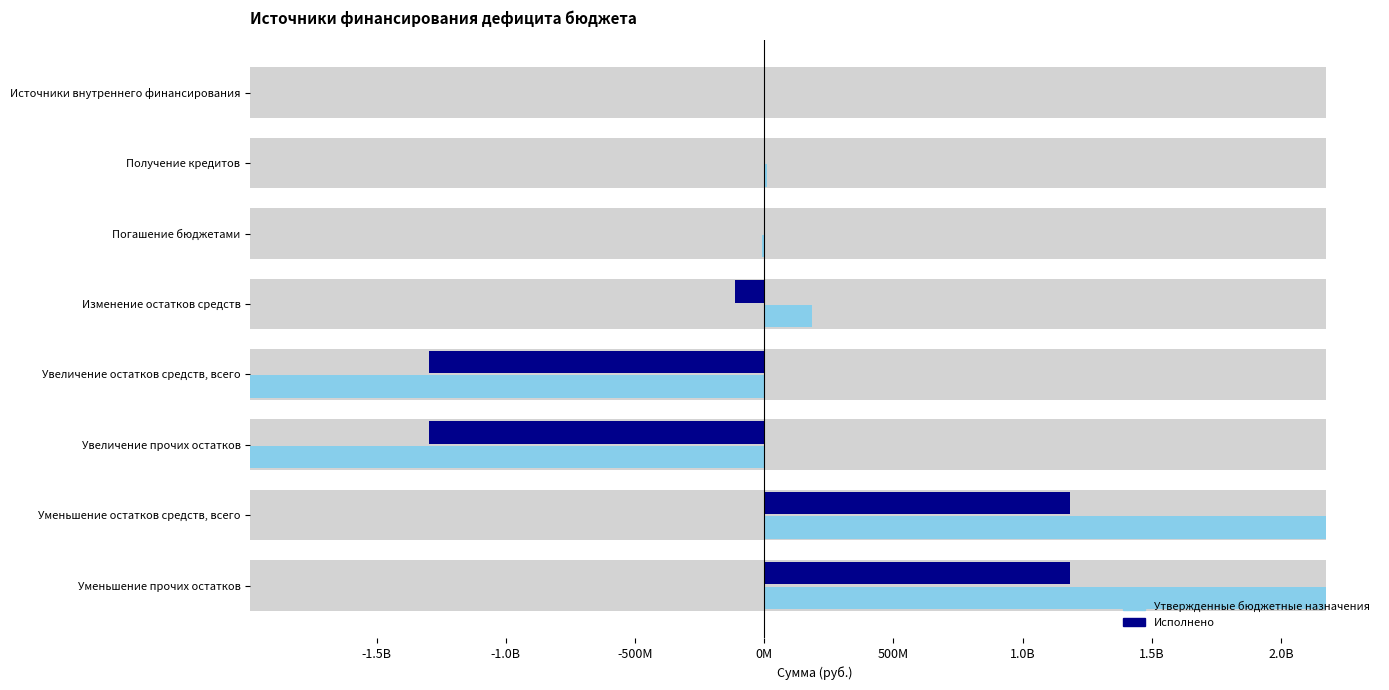

Between Увеличение остатков средств, всего and Уменьшение прочих остатков, which series saw the biggest shift?

Утвержденные бюджетные назначения